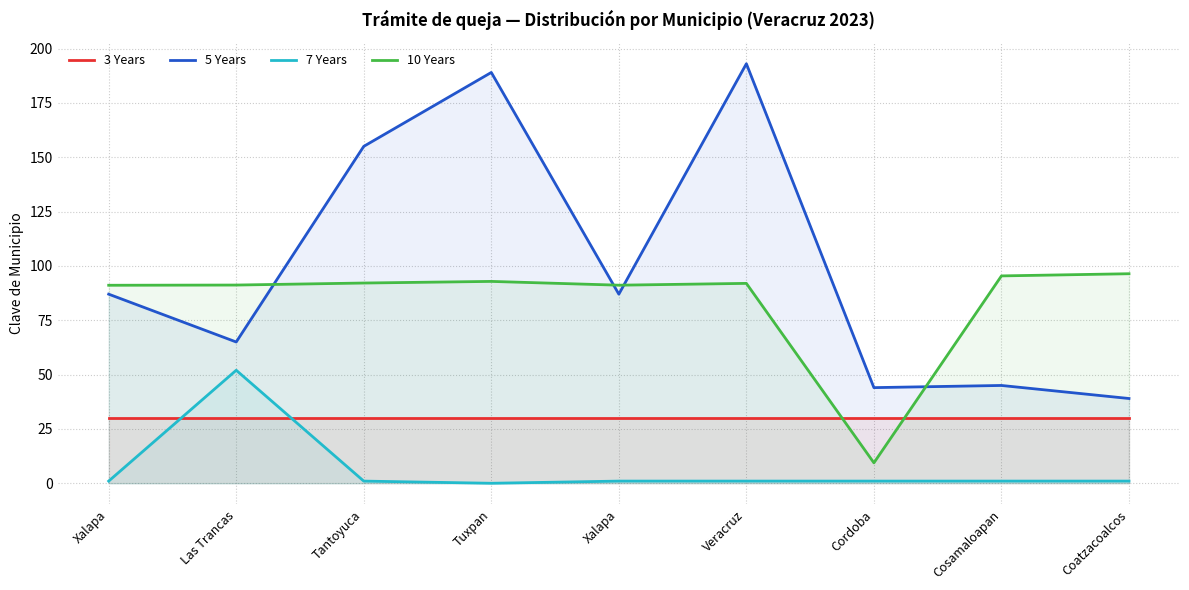

What is the value of the 5 Years point at the 7th from the left?

44.0